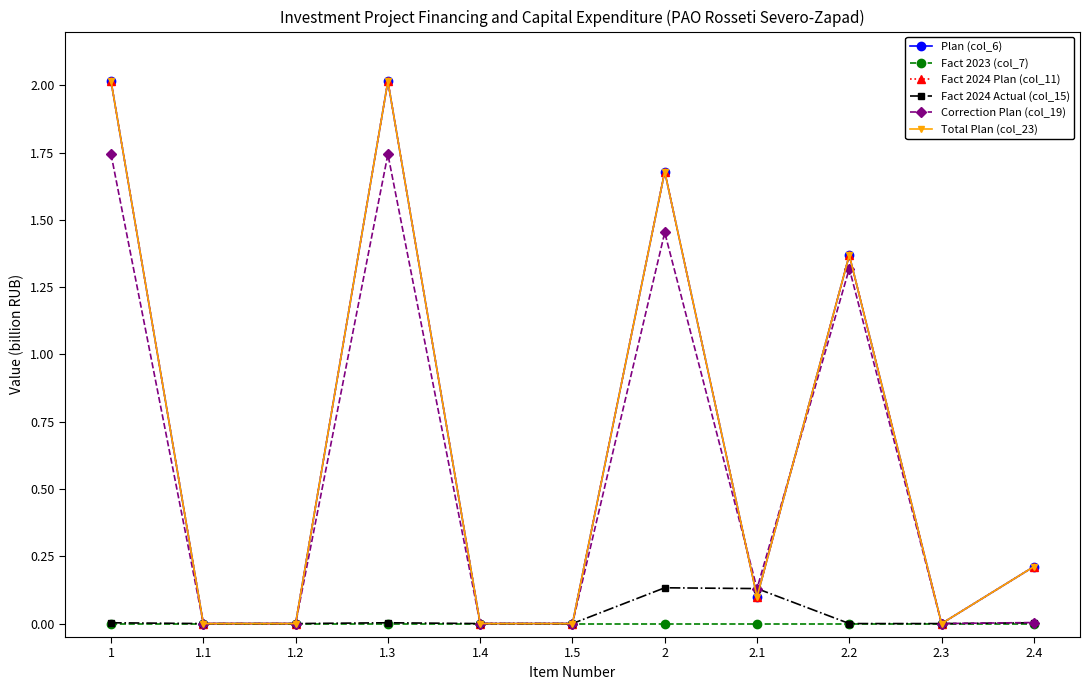

Is this an area chart (filled region under the line)?

No